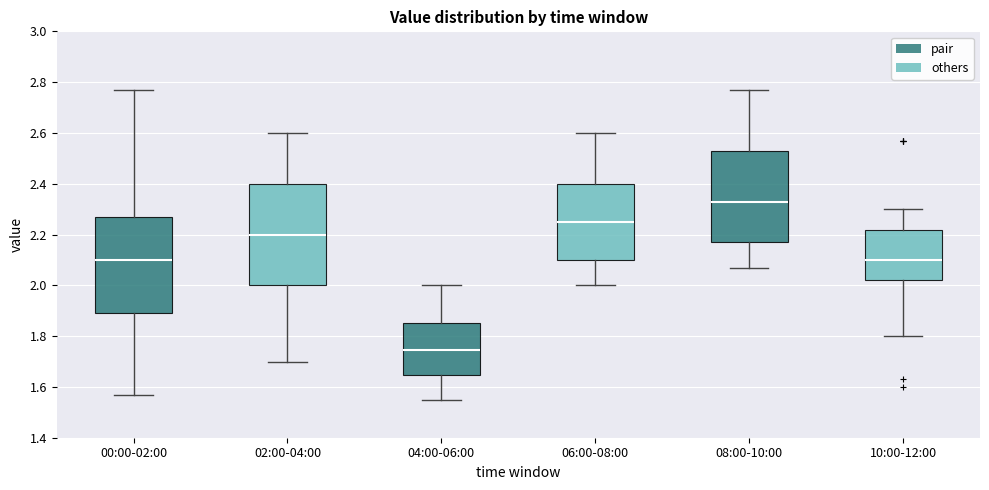

Which box's median line is the highest?

08:00-10:00